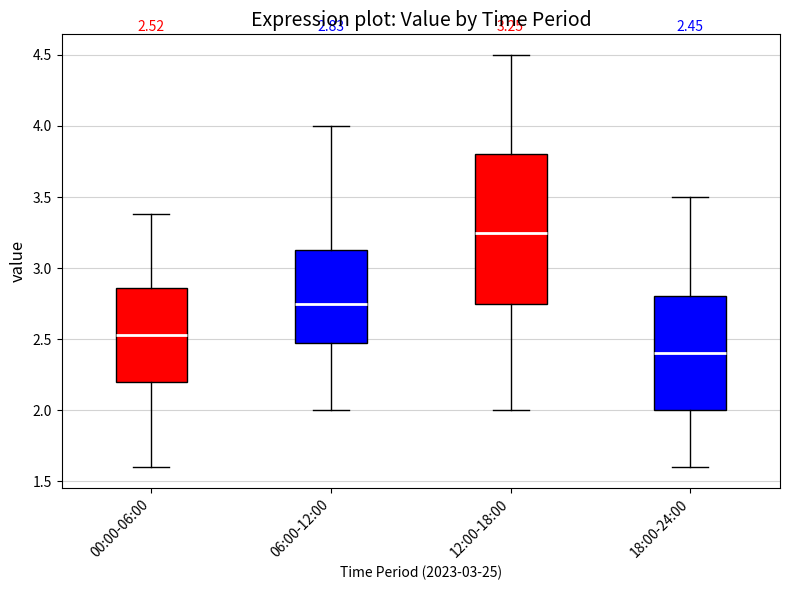

Which box's median line is the lowest?

18:00-24:00